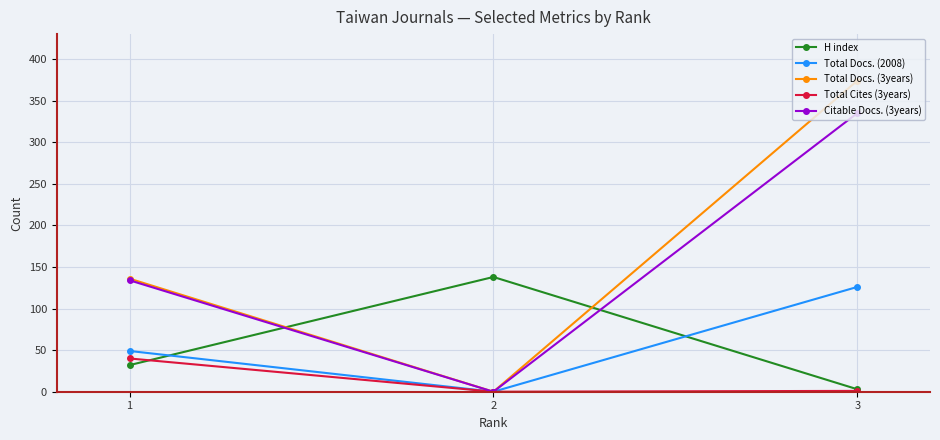

Is the value of Total Docs. (3years) at 1 greater than the value of Citable Docs. (3years) at 3?

No